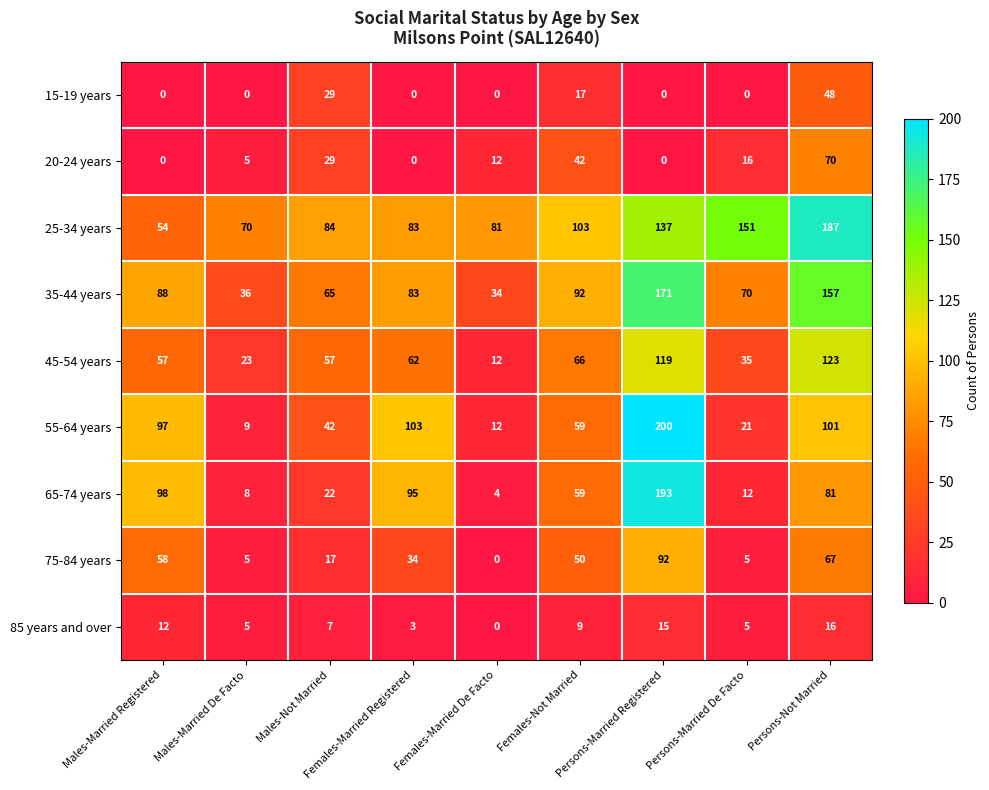

What is the average value of the 55-64 years series?

72